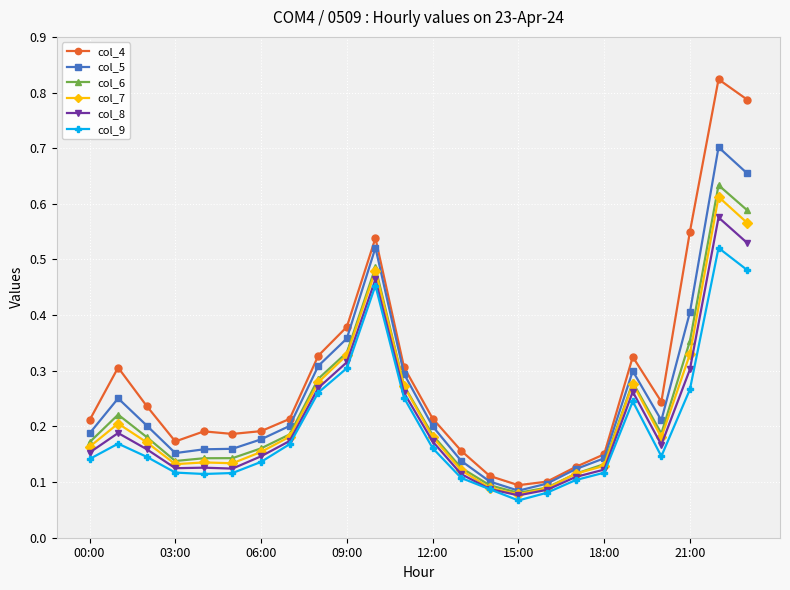

Which series has the largest range (max minus min)?

col_4